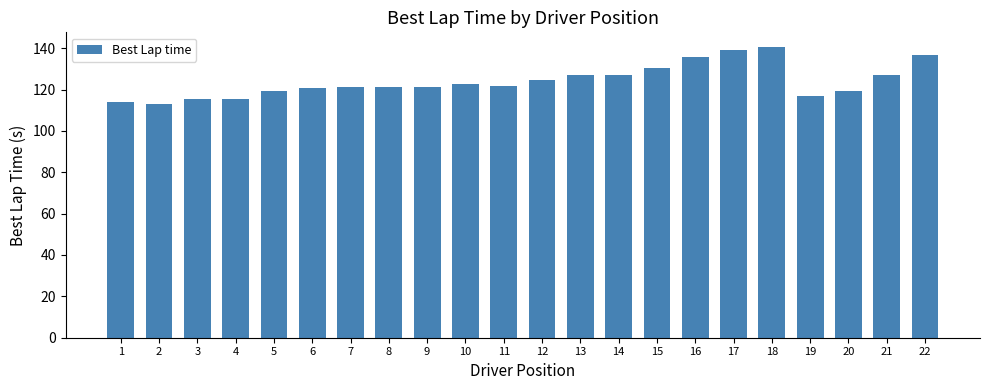

What is the difference between the values at 1 and 3?

1.8